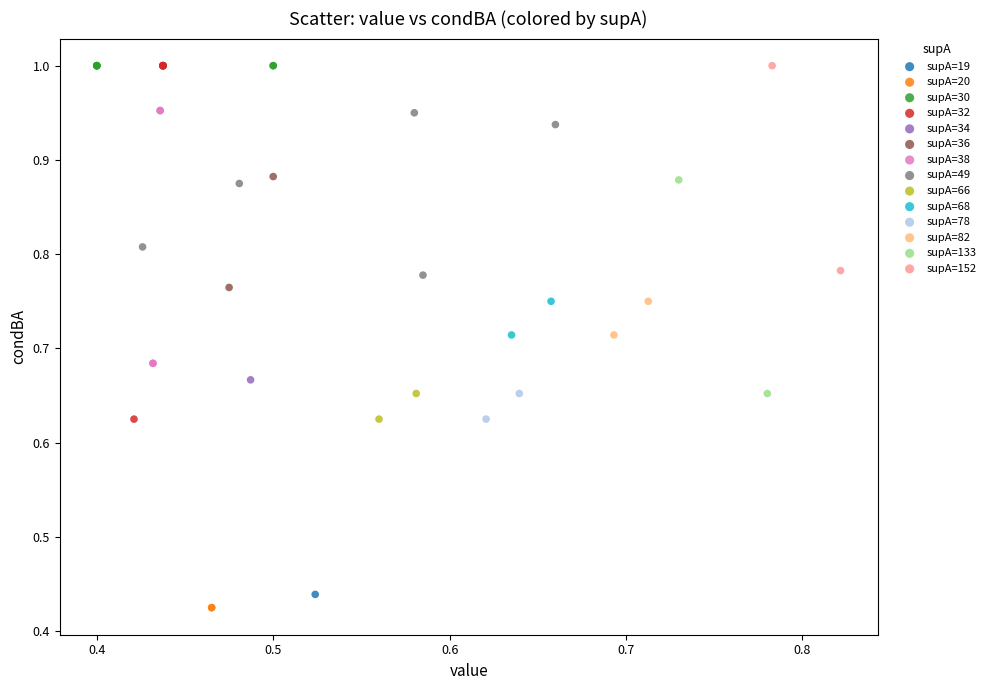

What are all the series names shown in the legend?

supA=19, supA=20, supA=30, supA=32, supA=34, supA=36, supA=38, supA=49, supA=66, supA=68, supA=78, supA=82, supA=133, supA=152